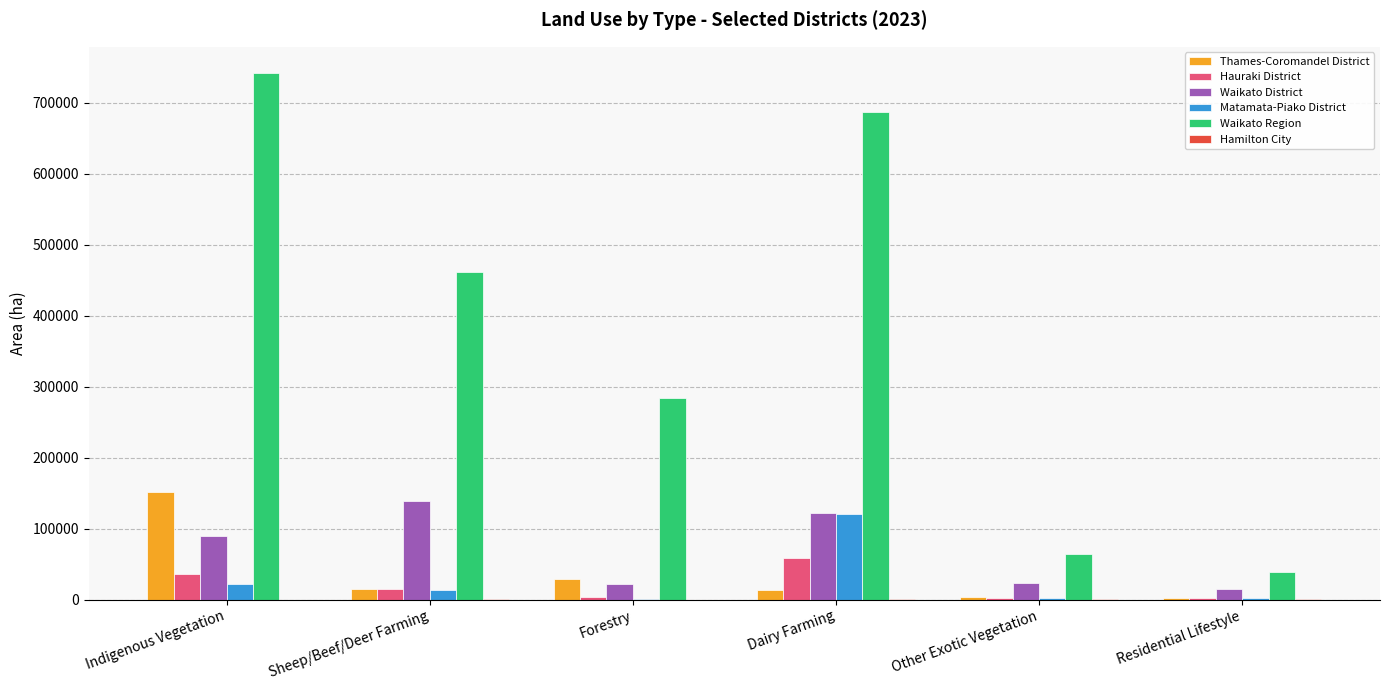

Count the number of categories in the chart.

6